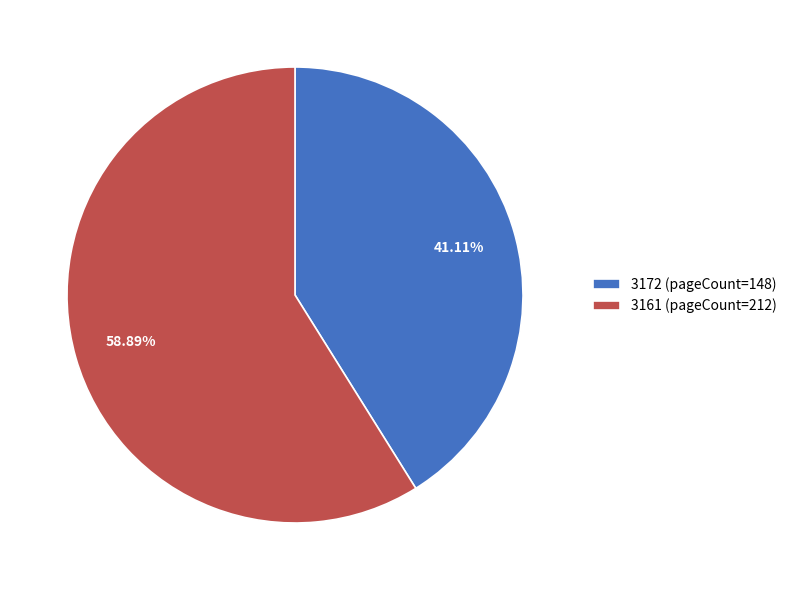

Is it true that 3172 is 41% of the pie?

True